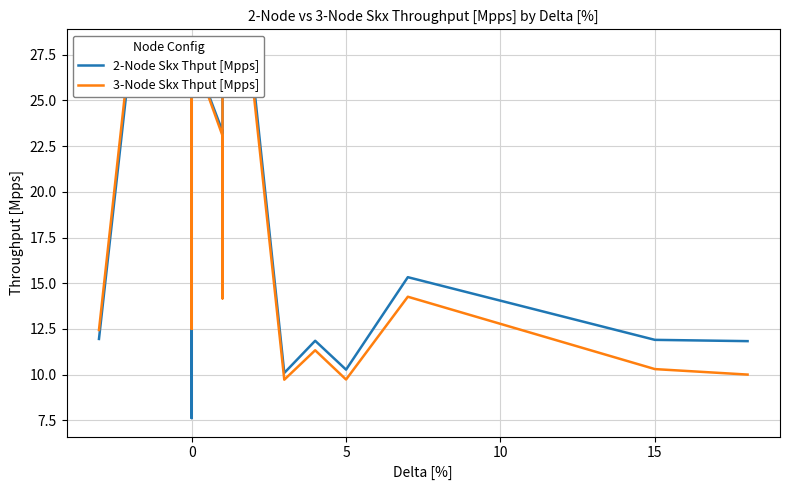

What is the change in value from 9 to 39?

-5